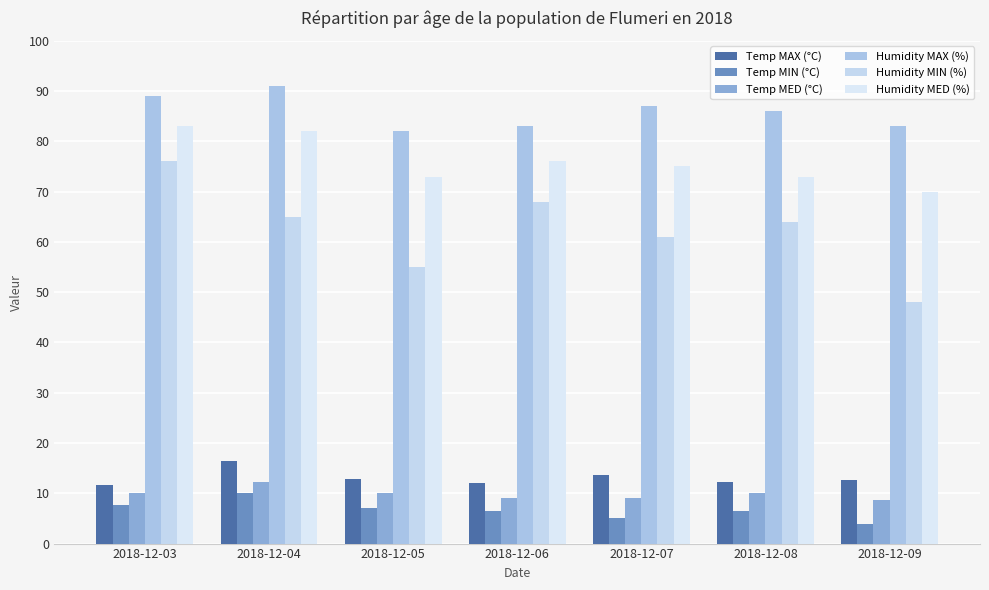

How many groups of bars are there?

7